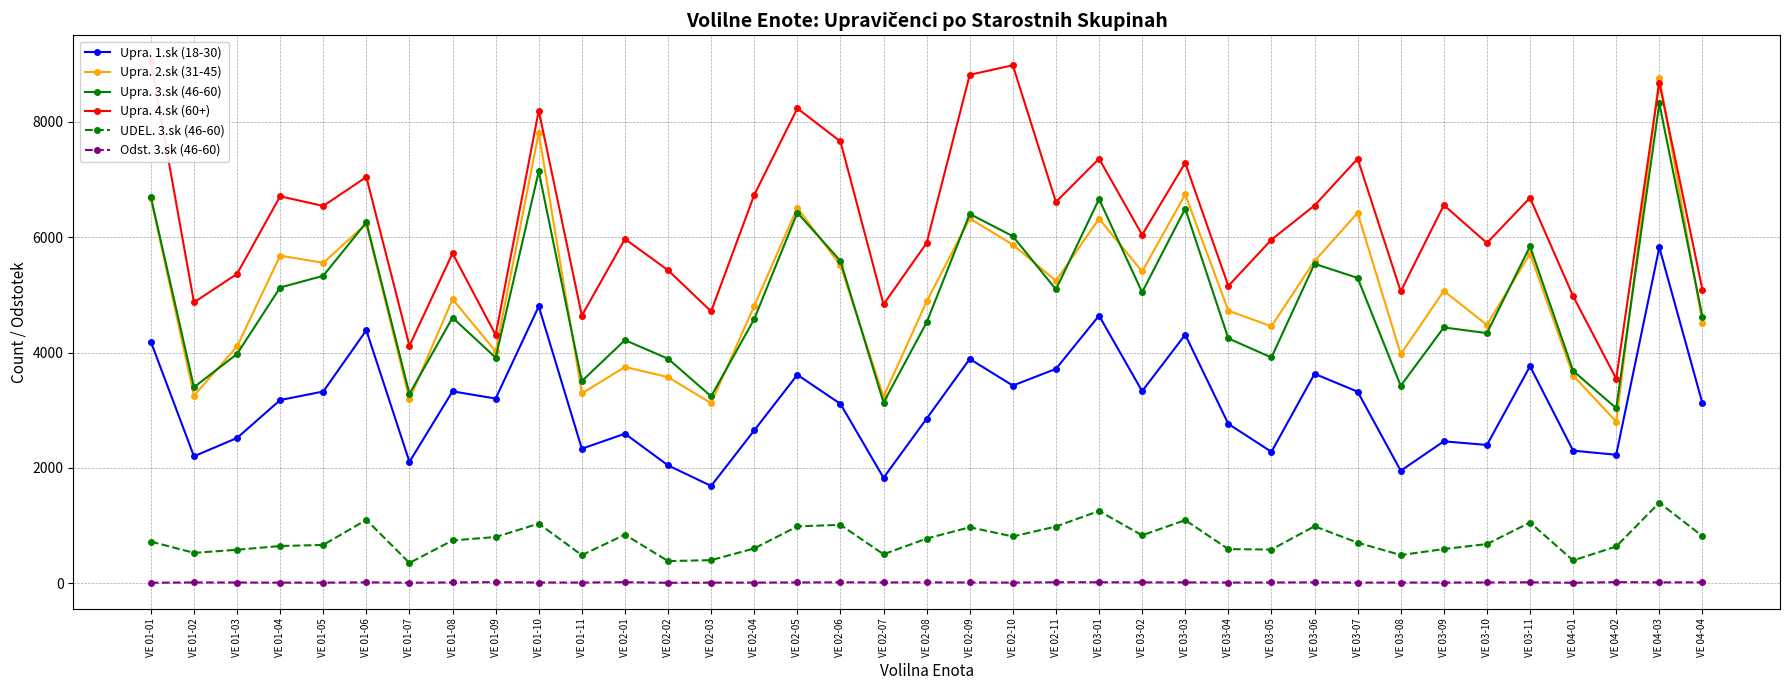

List the labels in order of Upra. 1.sk (18-30) value, largest first.

VE 04-03, VE 01-10, VE 03-01, VE 01-06, VE 03-03, VE 01-01, VE 02-09, VE 03-11, VE 02-11, VE 03-06, VE 02-05, VE 02-10, VE 03-02, VE 01-08, VE 01-05, VE 03-07, VE 01-09, VE 01-04, VE 04-04, VE 02-06, VE 02-08, VE 03-04, VE 02-04, VE 02-01, VE 01-03, VE 03-09, VE 03-10, VE 01-11, VE 04-01, VE 03-05, VE 04-02, VE 01-02, VE 01-07, VE 02-02, VE 03-08, VE 02-07, VE 02-03